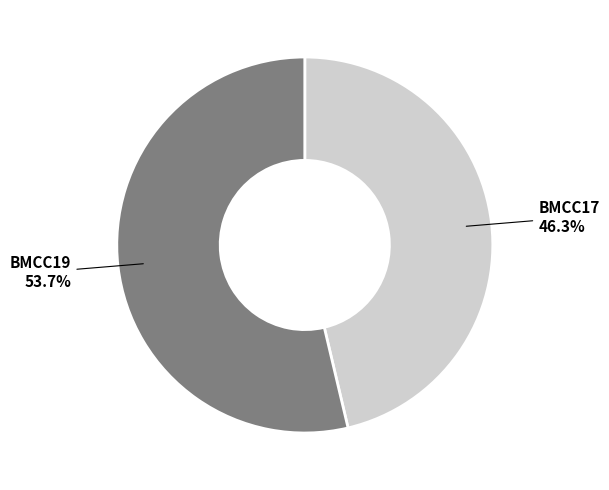

Is there any slice that represents more than half of the pie?

Yes